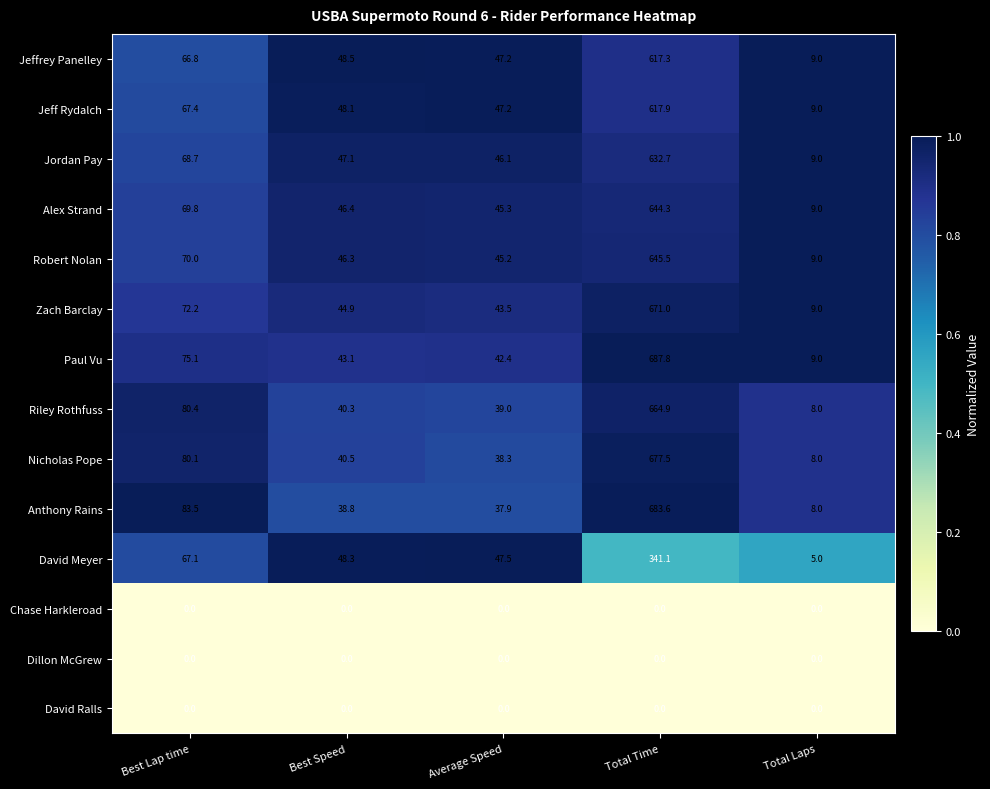

List the labels in order of Nicholas Pope value, smallest first.

Total Laps, Average Speed, Best Speed, Best Lap time, Total Time